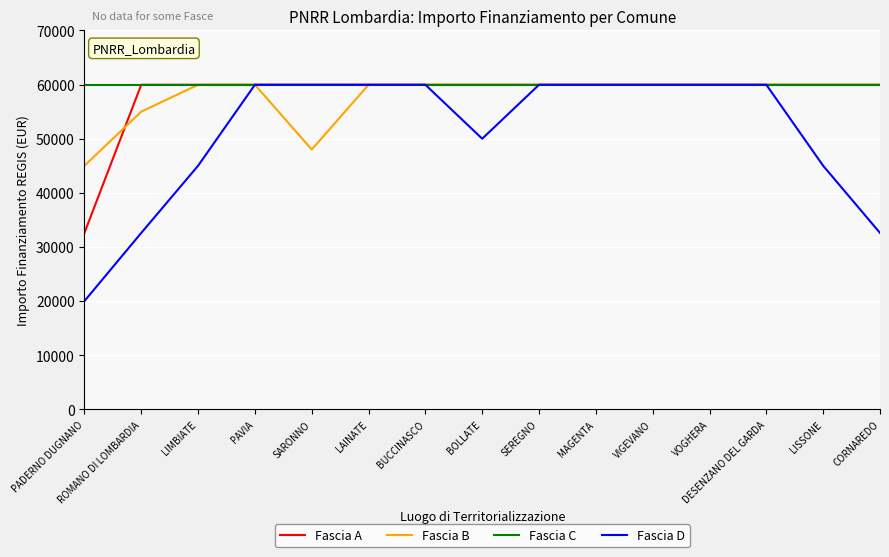

The value of Fascia C at PADERNO DUGNANO is 105779. True or false?

False